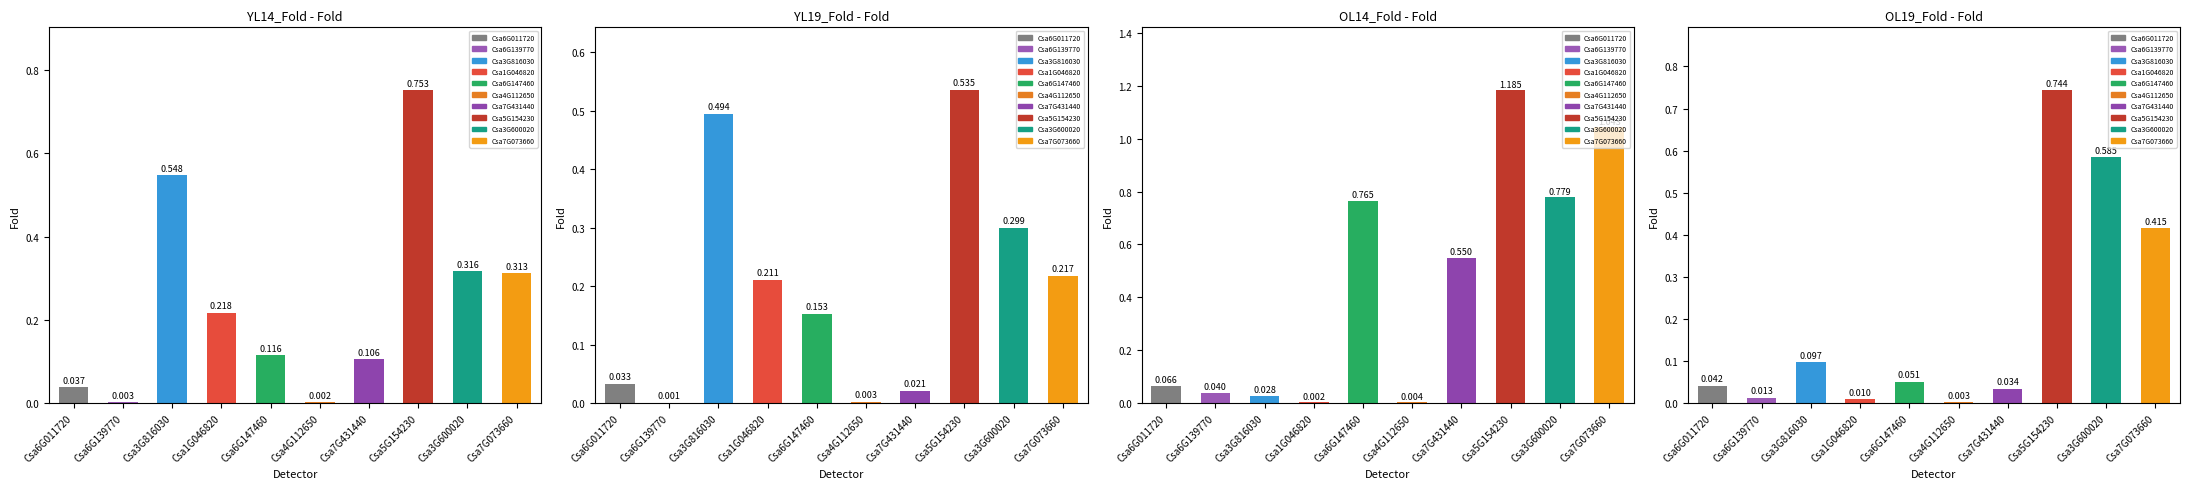

What is the label of the 1st bar from the left?

Csa6G011720